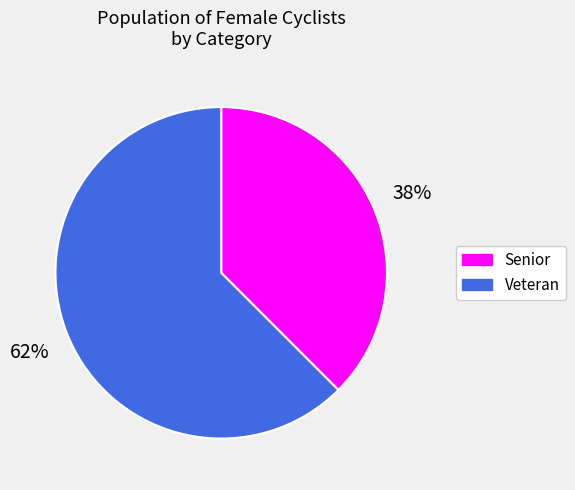

How many segments does this pie chart have?

2